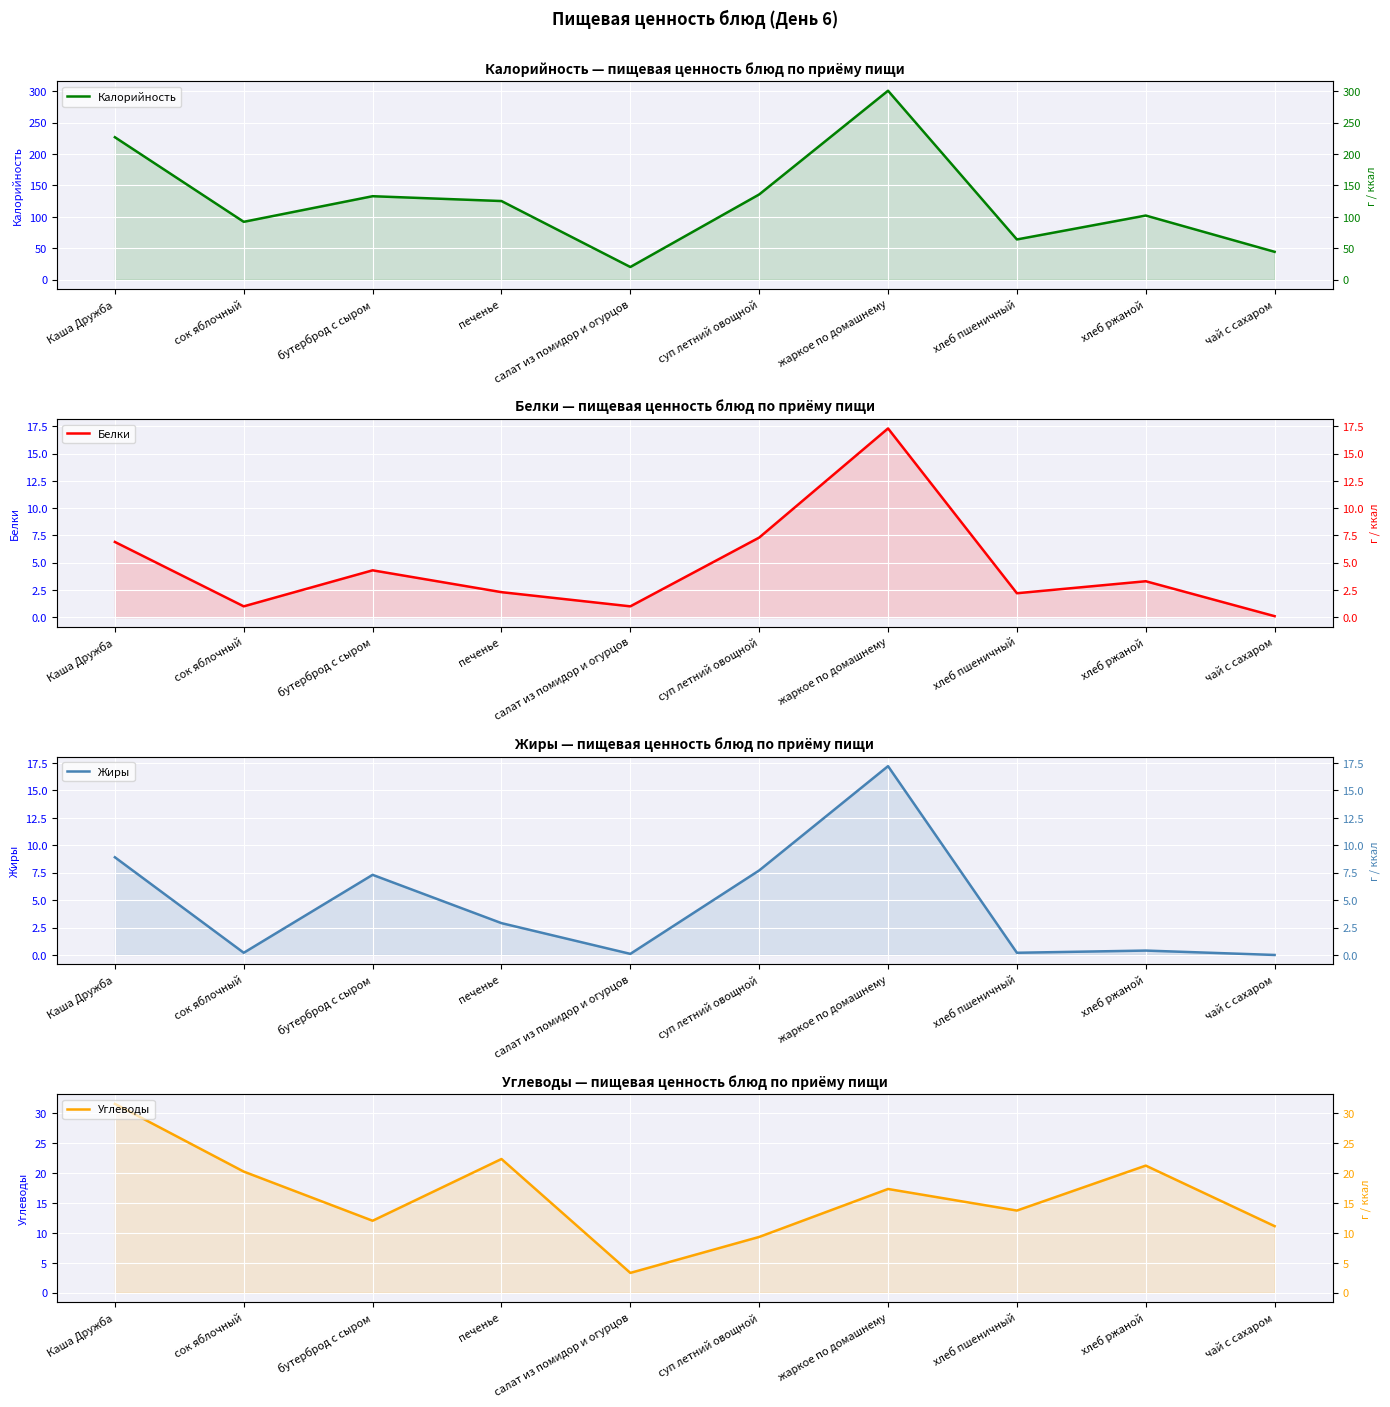

At жаркое по домашнему, list the series in order from largest to smallest.

Калорийность, Белки, Углеводы, Жиры